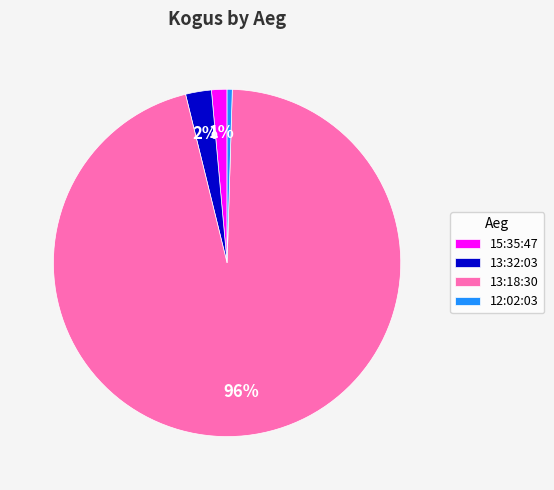

What percentage is the 13:32:03 slice, to the nearest percent?

2%